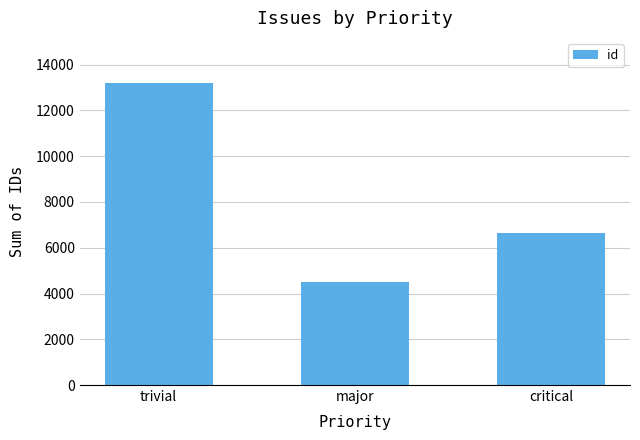

Is it true that the value at critical is 6636?

True